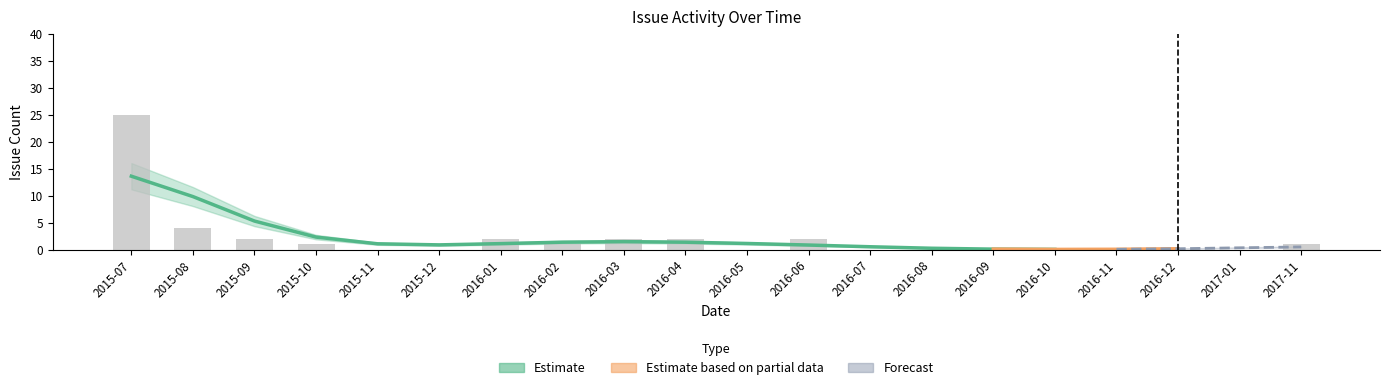

Rank the categories by value from highest to lowest.

2015-07, 2015-08, 2015-09, 2016-01, 2016-03, 2016-04, 2016-06, 2015-10, 2016-02, 2017-11, 2015-11, 2015-12, 2016-05, 2016-07, 2016-08, 2016-09, 2016-10, 2016-11, 2016-12, 2017-01